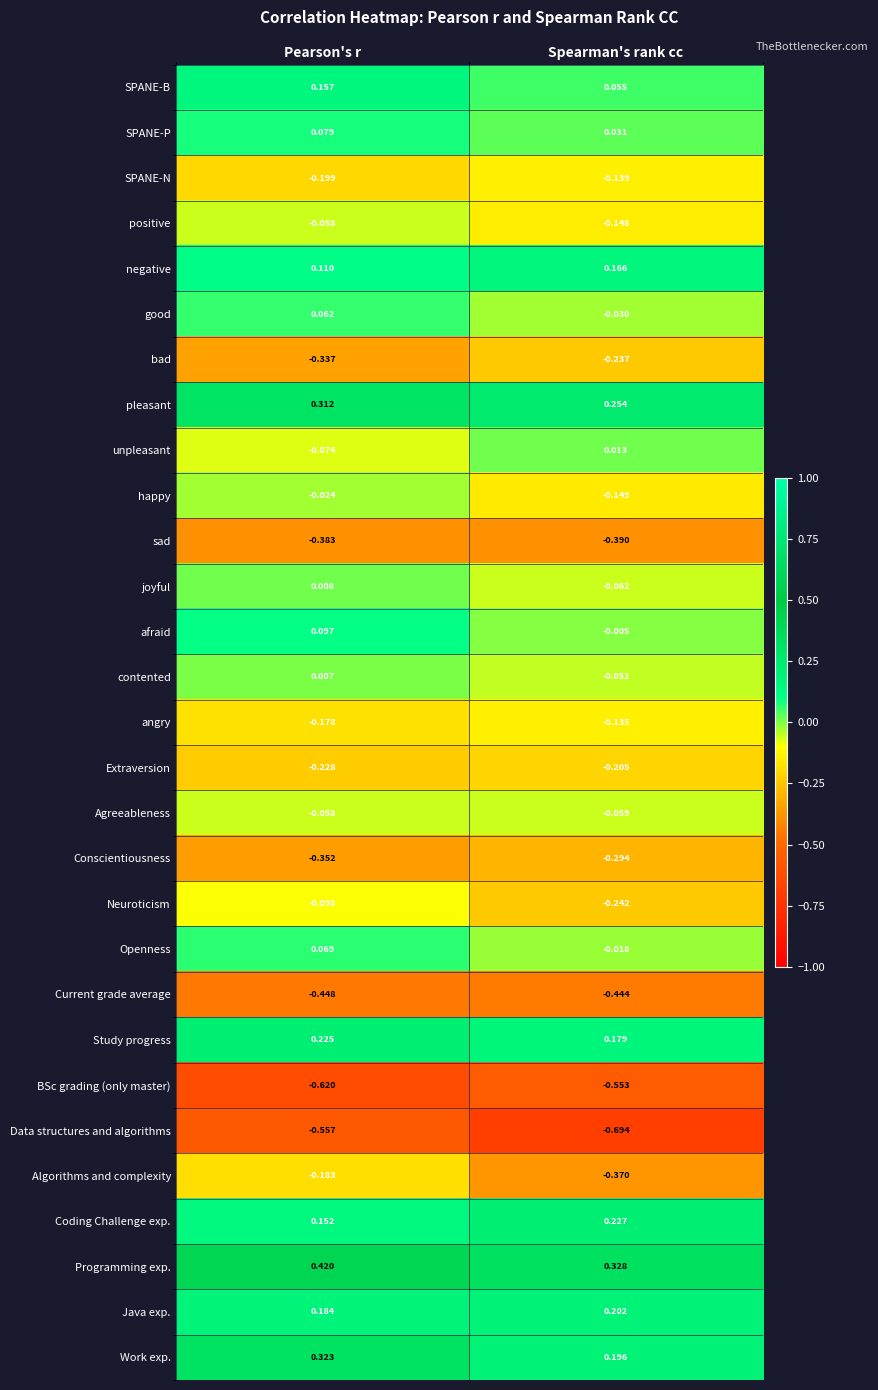

Which series has the largest range (max minus min)?

Algorithms and complexity